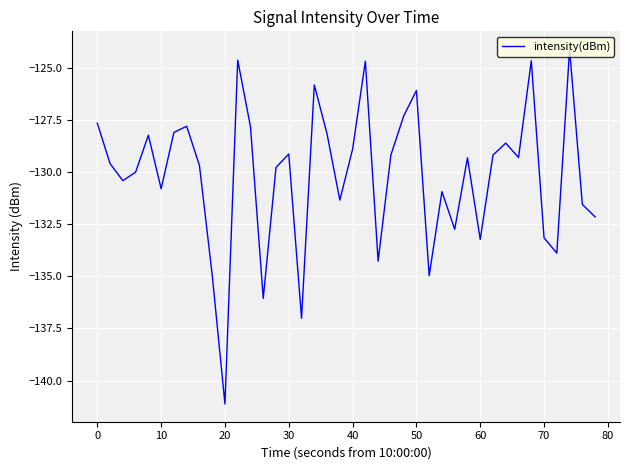

What is the smallest value displayed?

-141.1